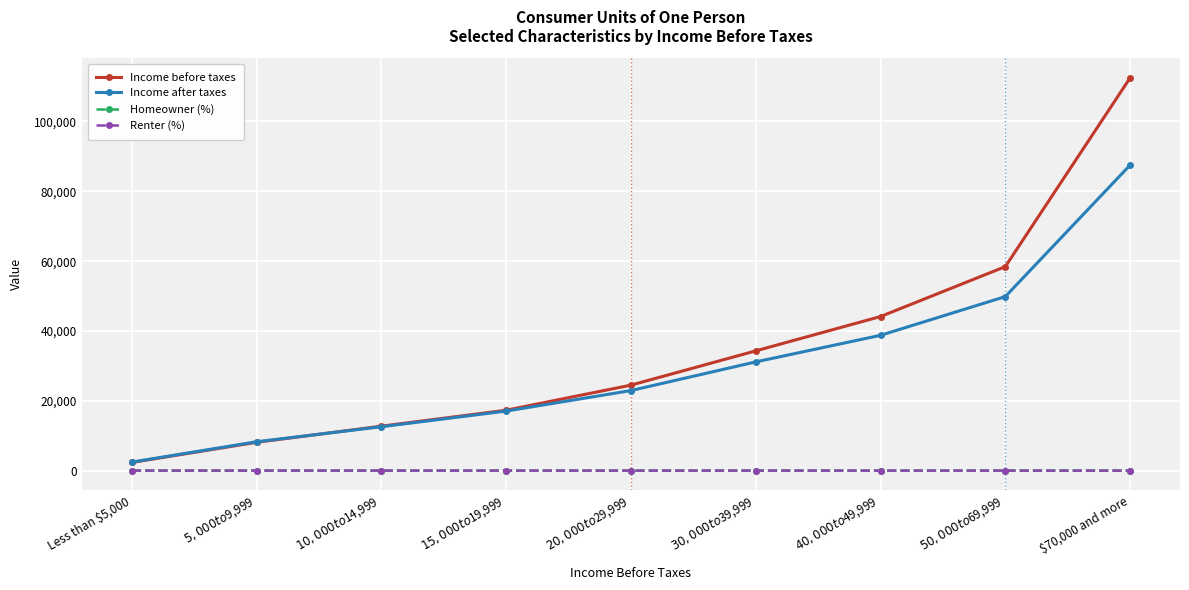

At which label does Income before taxes reach its minimum?

Less than $5,000